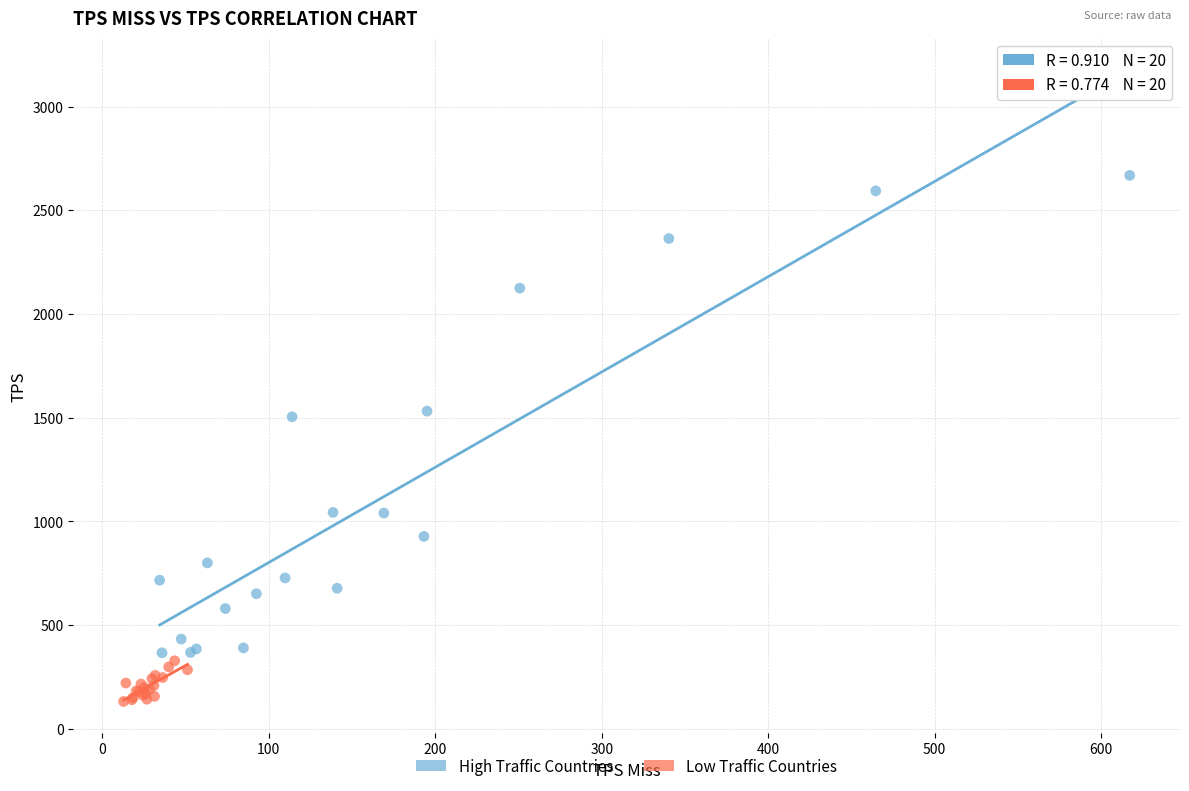

Which series has the largest Y range (max minus min)?

High Traffic Countries